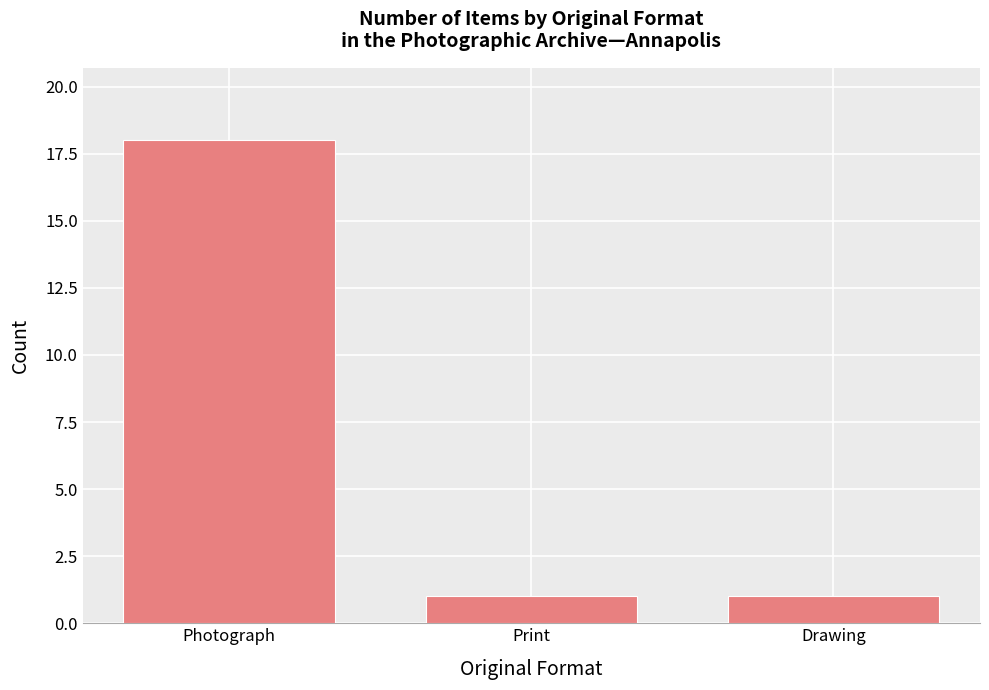

What is the sum of the values at Print and Photograph?

19